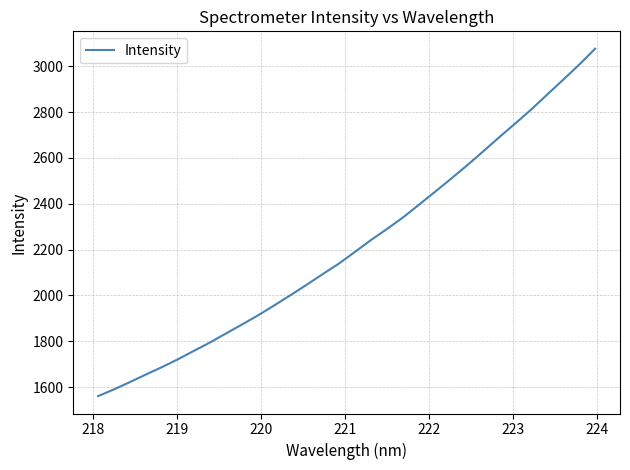

What is the maximum value shown in the chart?

3077.0